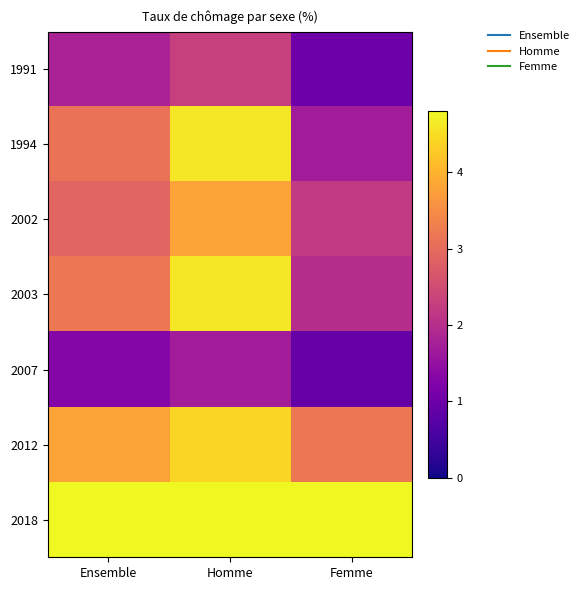

Which category has the lowest value across all series?

Femme